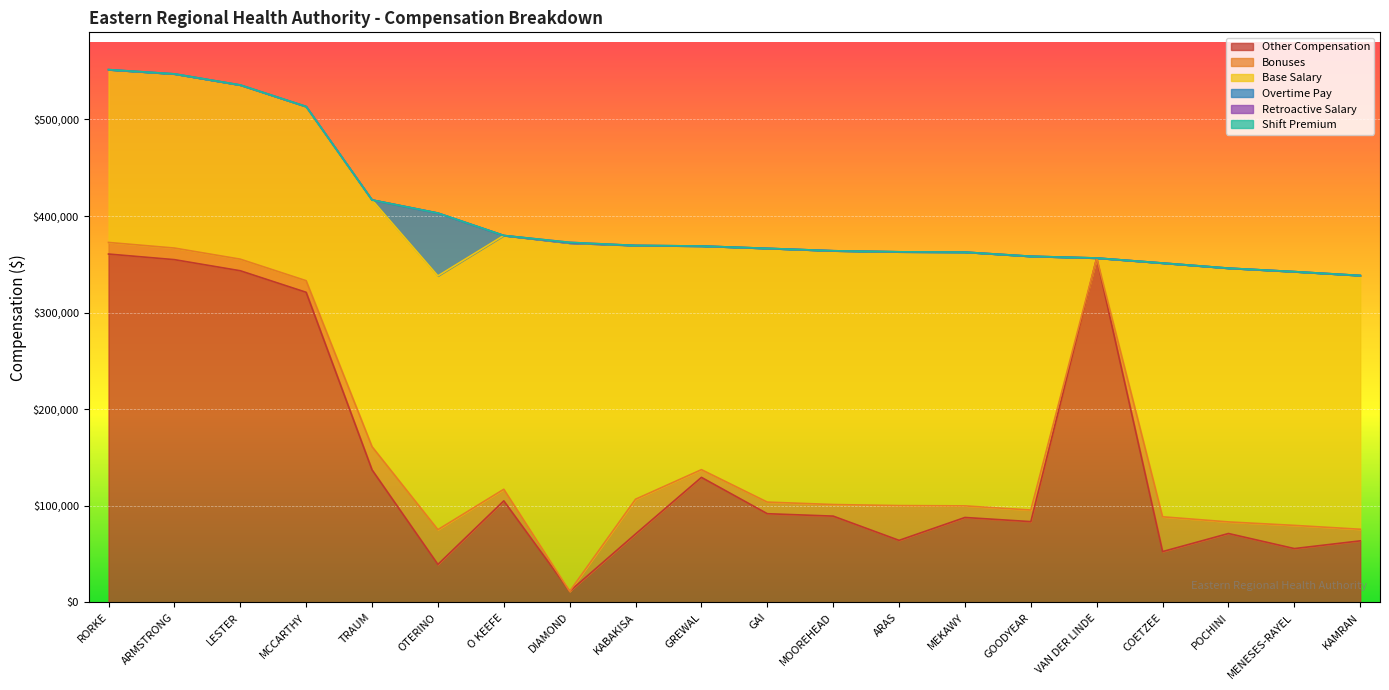

Reading right to left, transcribe all the data shown in this chart.

Other Compensation: 63800	55800	71400	52700	356600	83700	88000	64300	89400	91900	129500	70900	11600	105200	39400	137300	321100	343400	354900	360700
Bonuses: 12000	24000	12000	36000	0	12000	12000	36000	12000	12000	8000	36000	0	12000	36000	24000	12000	12000	12000	12000
Base Salary: 262700	262700	262700	262700	0	262700	262700	262700	262700	262700	231500	262700	360500	262700	262700	255400	180300	180300	180300	178900
Overtime Pay: 0	0	0	0	0	0	0	0	0	0	0	0	0	0	65000	0	0	0	0	0
Retroactive Salary: 0	0	0	0	0	0	0	0	0	0	0	0	700	0	0	0	0	0	0	0
Shift Premium: 0	0	0	0	0	0	0	0	0	0	0	0	0	0	0	0	0	0	0	0